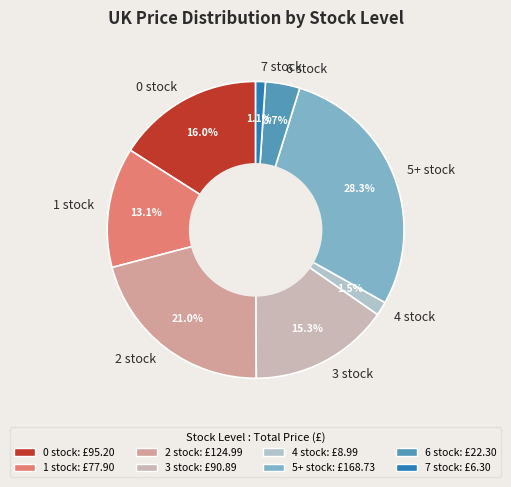

What is the largest slice in the pie chart?

5+ stock